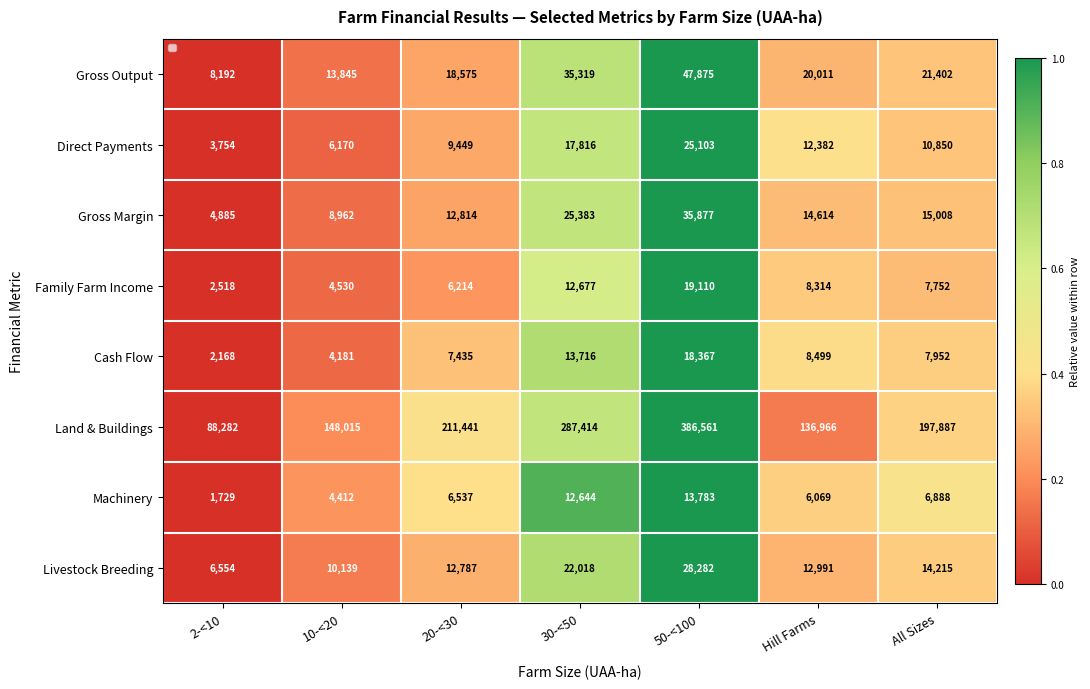

Rank the series at 10-<20 from highest to lowest value.

Land & Buildings, Gross Output, Livestock Breeding, Gross Margin, Direct Payments, Family Farm Income, Machinery, Cash Flow